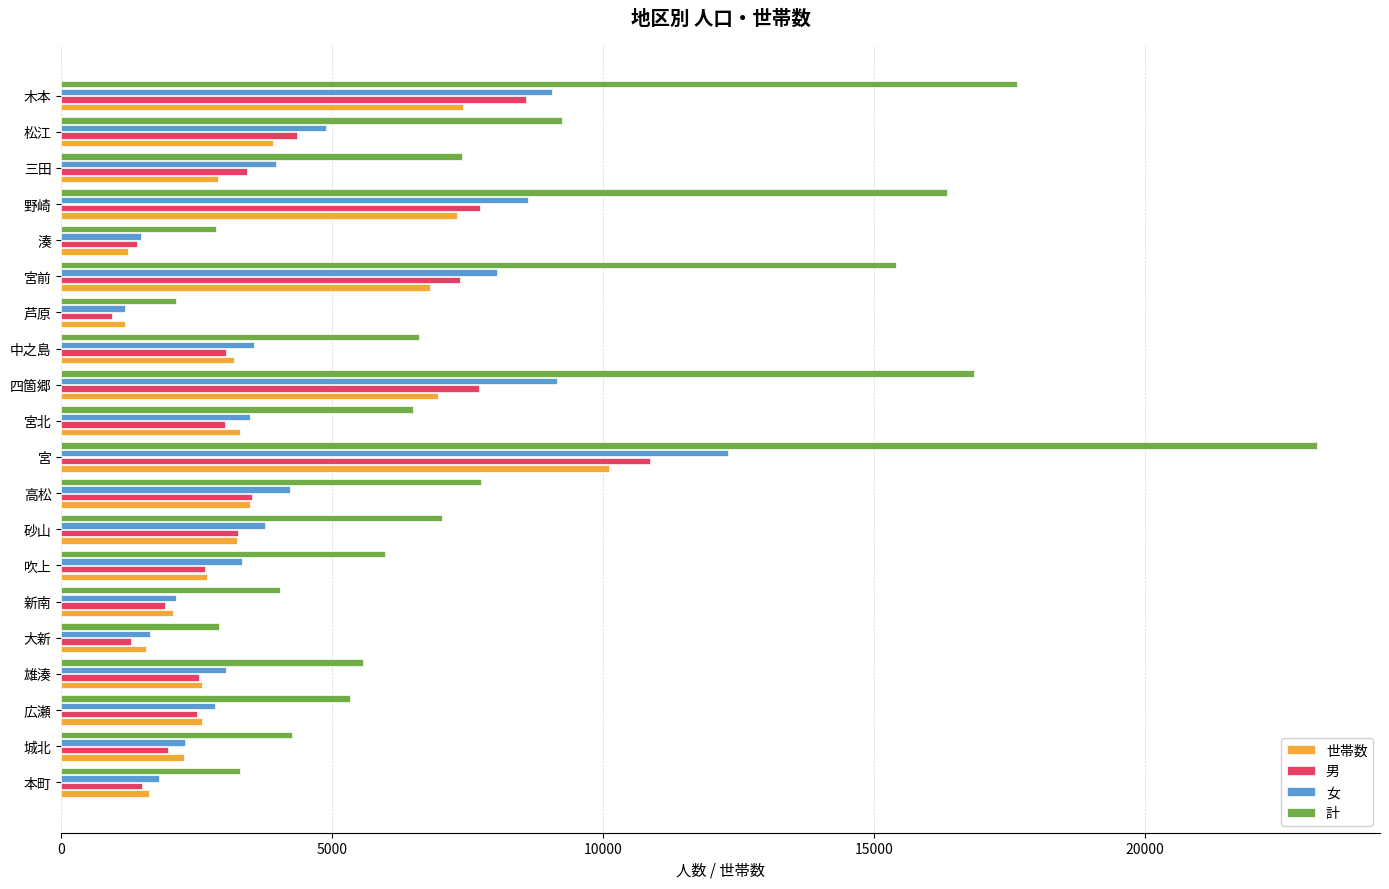

The 計 series shows 7753 at 高松. True or false?

True